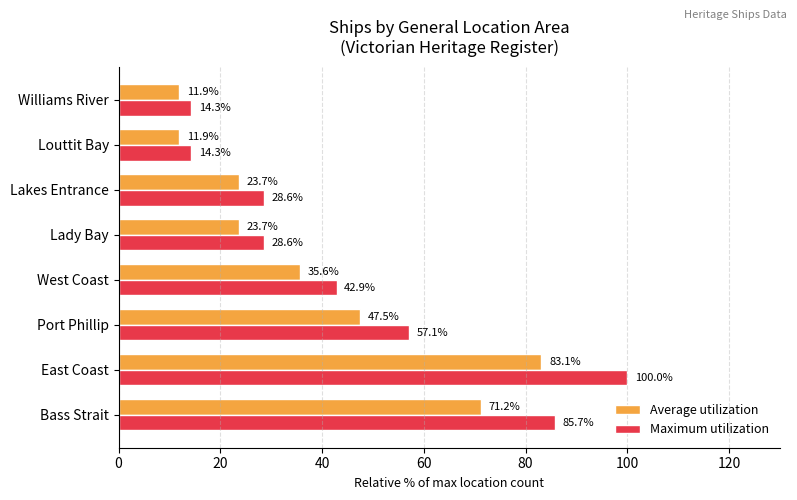

List the series in order of their peak value, lowest first.

Average utilization, Maximum utilization